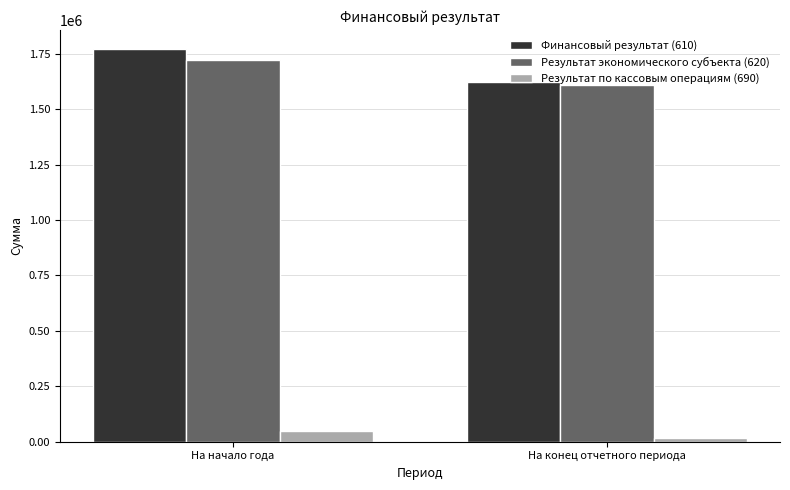

What is the average value of the Результат экономического субъекта (620) series?

1665550.3